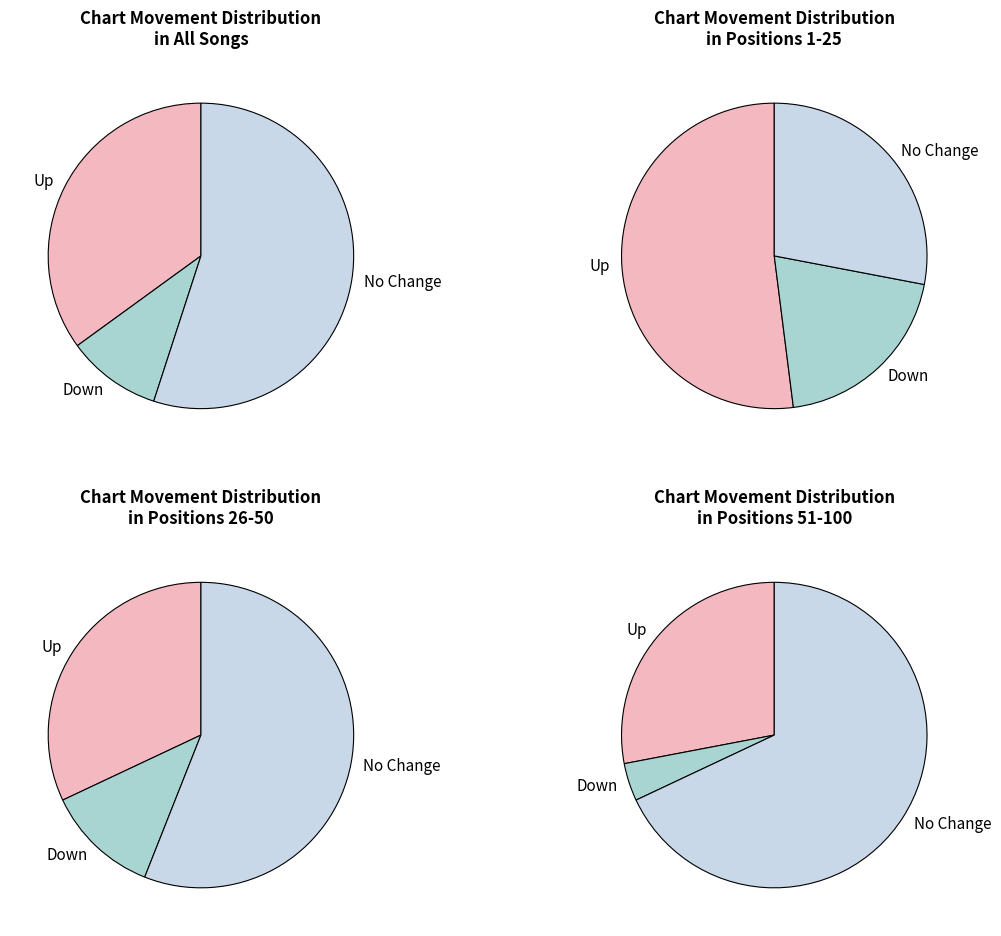

To the nearest percent, what portion does up represent?

35%